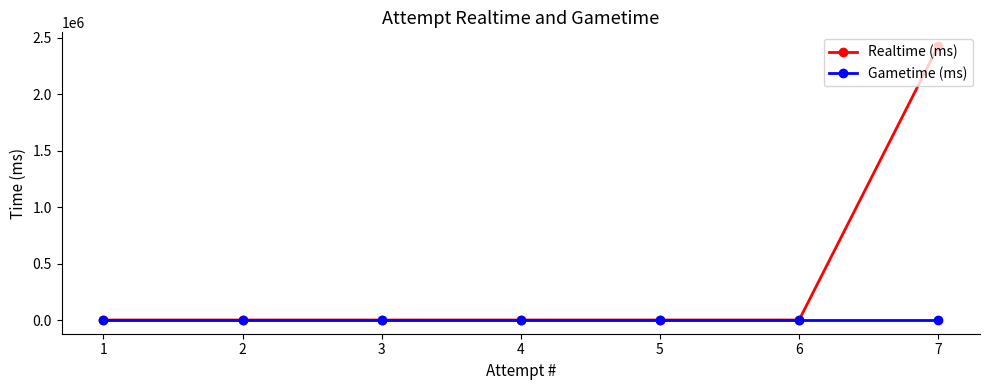

Rank the series by their maximum value, from highest to lowest.

Realtime (ms), Gametime (ms)